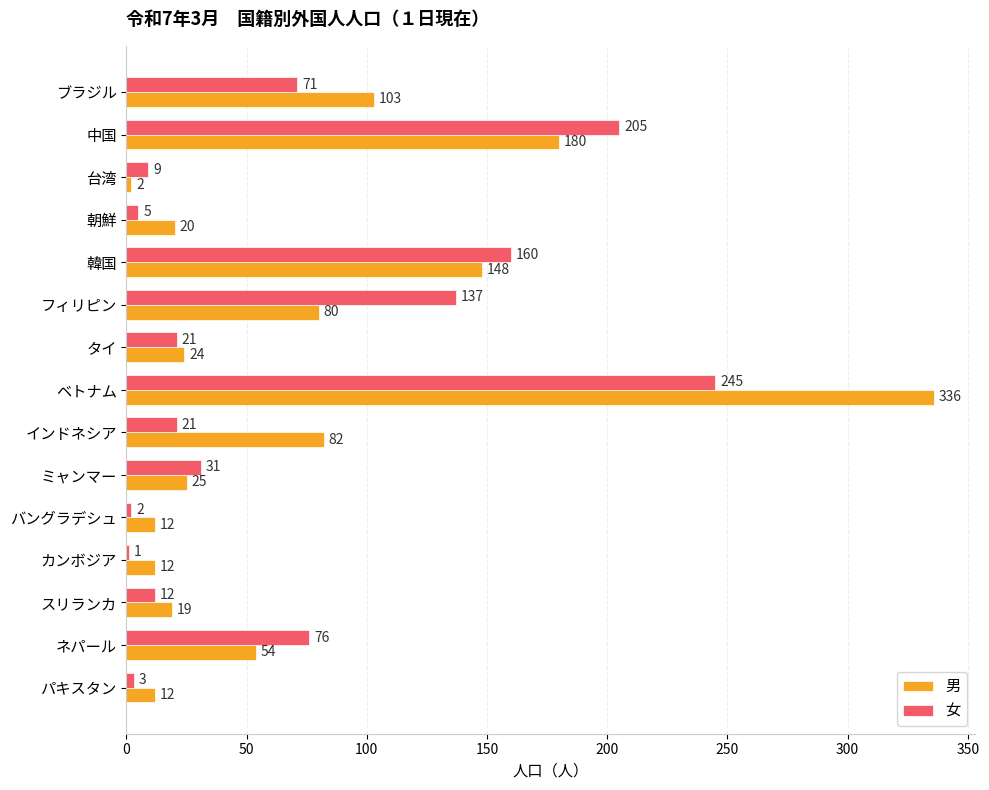

Which series changed the most between フィリピン and ベトナム?

男